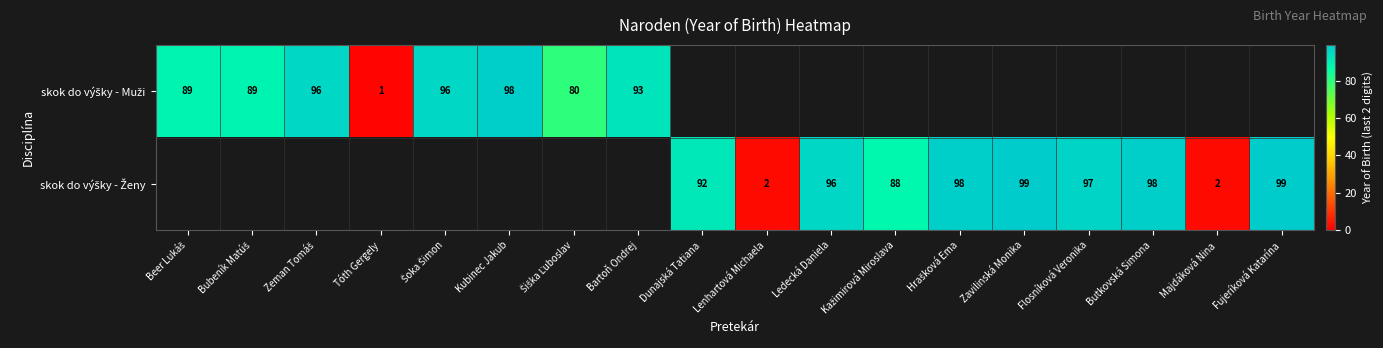

Rank the series at Lenhartová Michaela from highest to lowest value.

skok do výšky - Muži, skok do výšky - Ženy